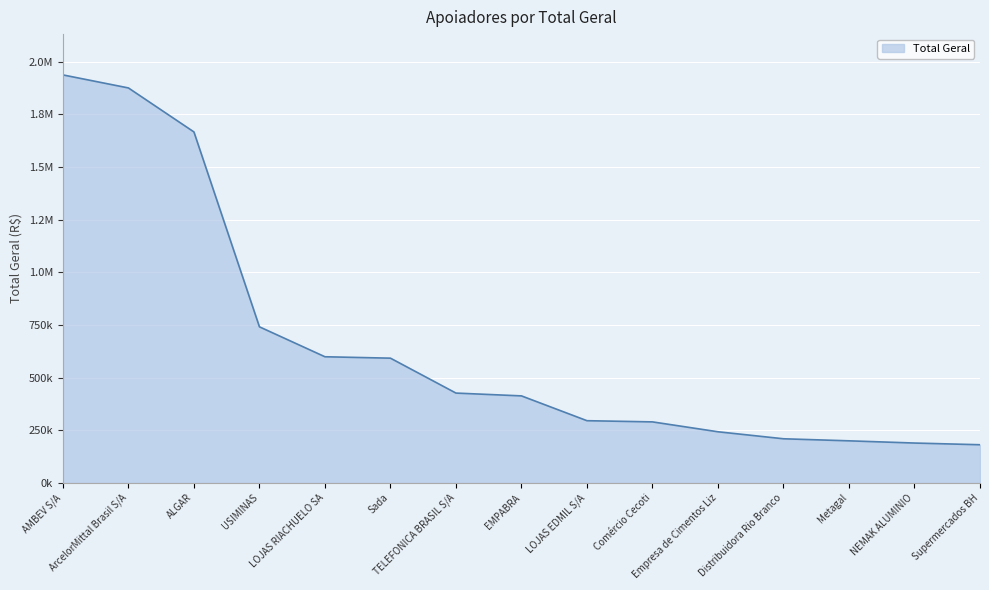

Is this an area chart (filled region under the line)?

Yes